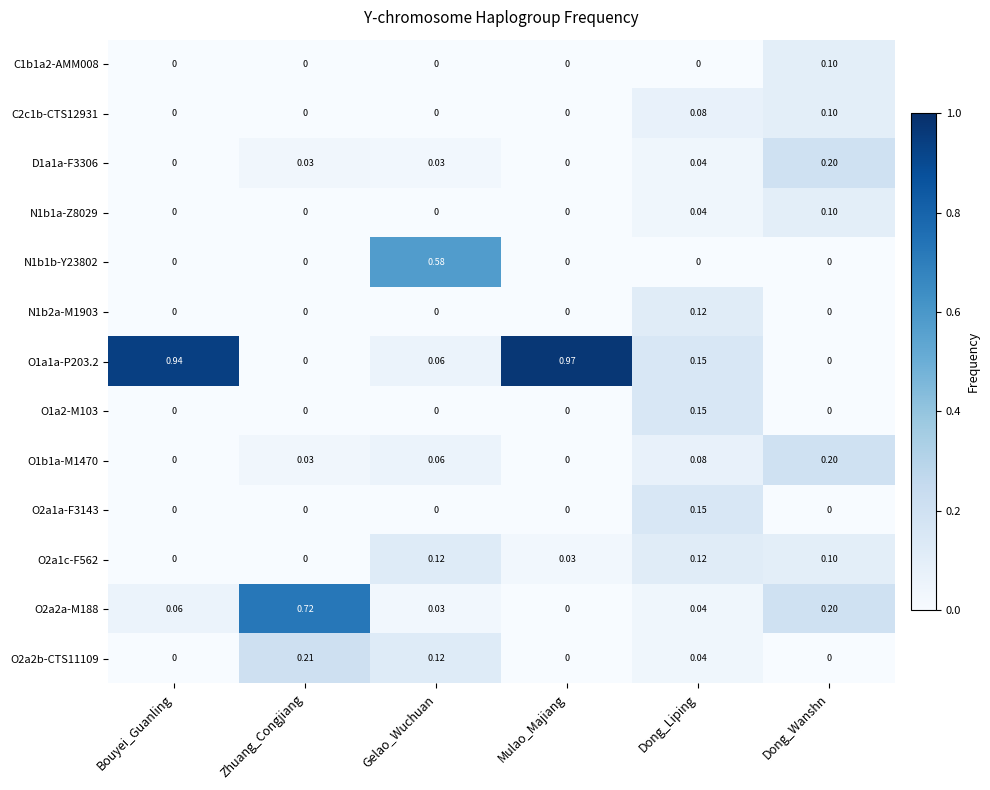

Which category has the highest value across all series?

Mulao_Majiang